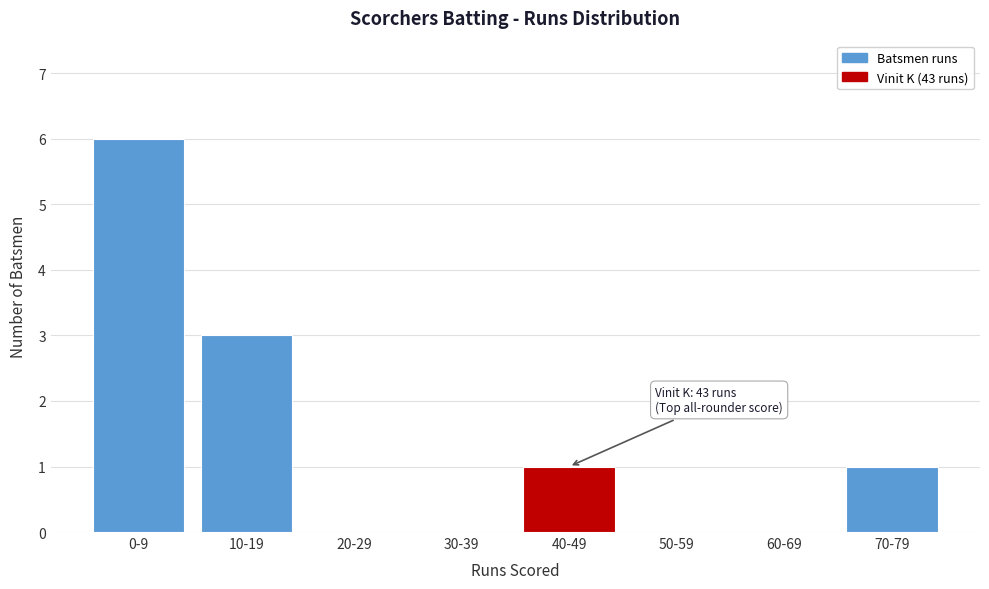

Reading right to left, what are all the values shown in this chart?

70-79=1	60-69=0	50-59=0	40-49=1	30-39=0	20-29=0	10-19=3	0-9=6